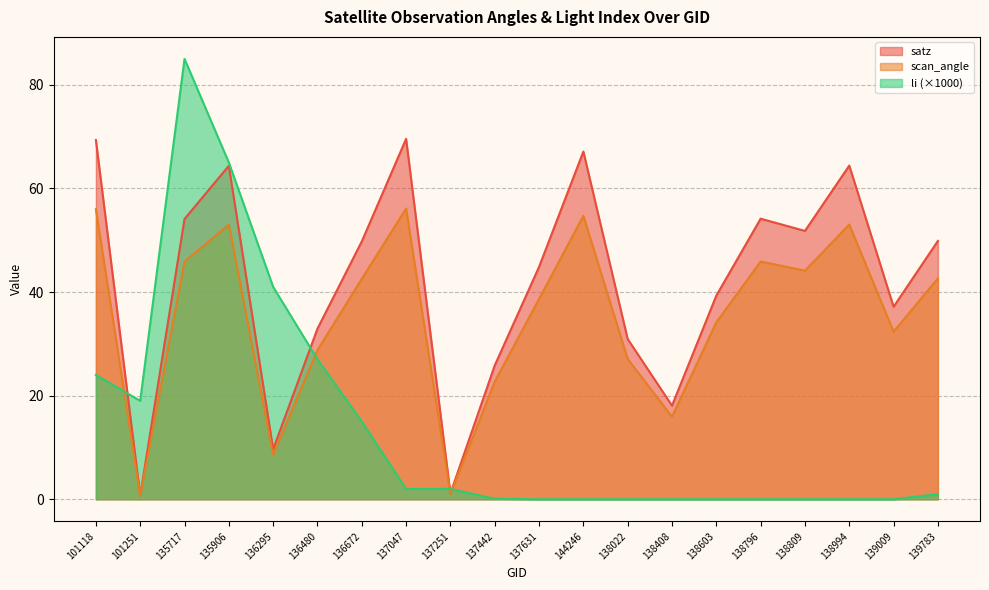

After their last crossing, which series has the higher values: li or scan_angle?

scan_angle